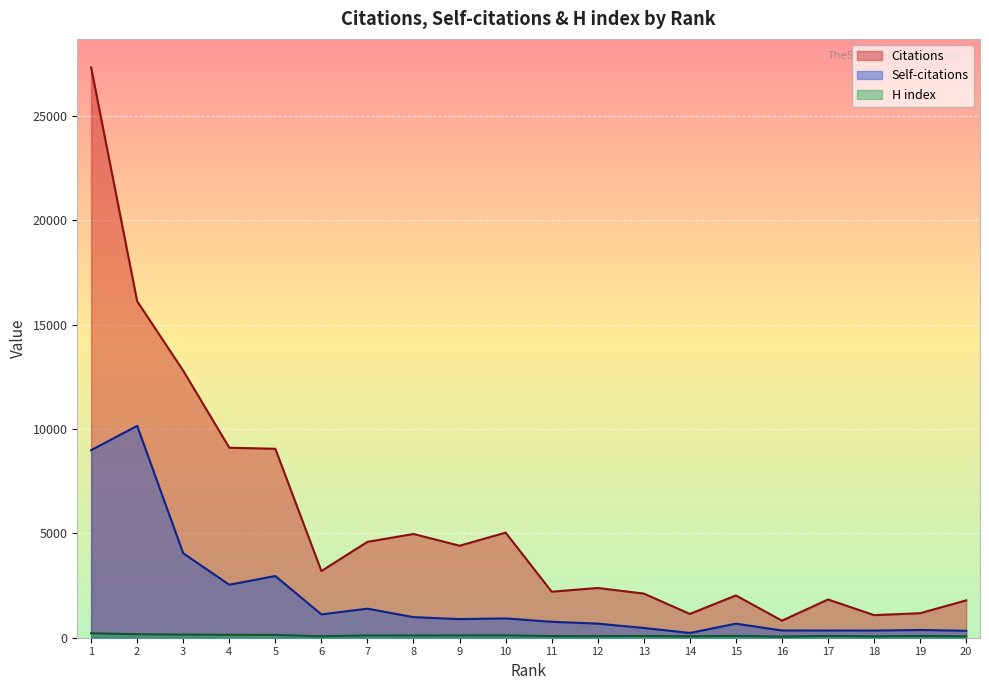

At how many categories does at least one series exceed 15270?

2